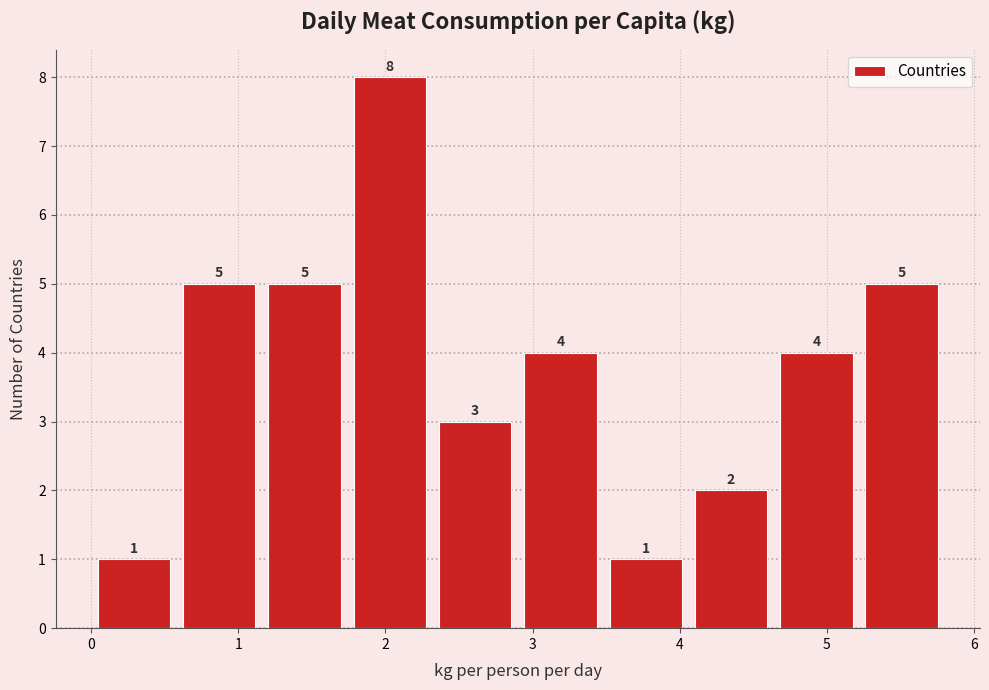

Over which range of the x-axis is the bar tallest?

1.74 to 2.32